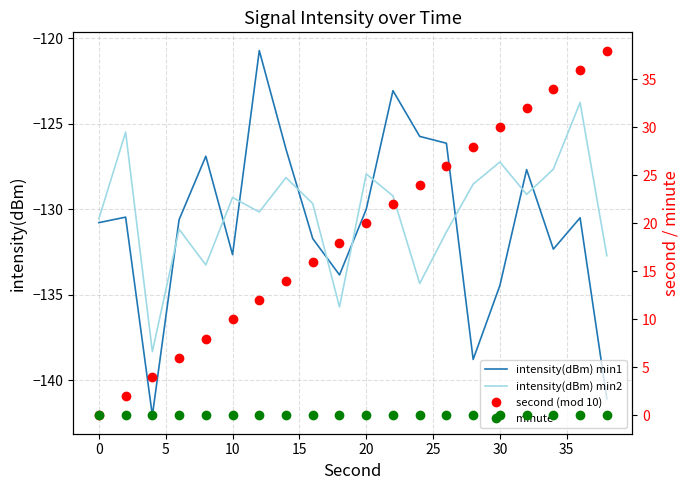

True or false: second (mod 10) and intensity(dBm) min2 cross at least once.

False